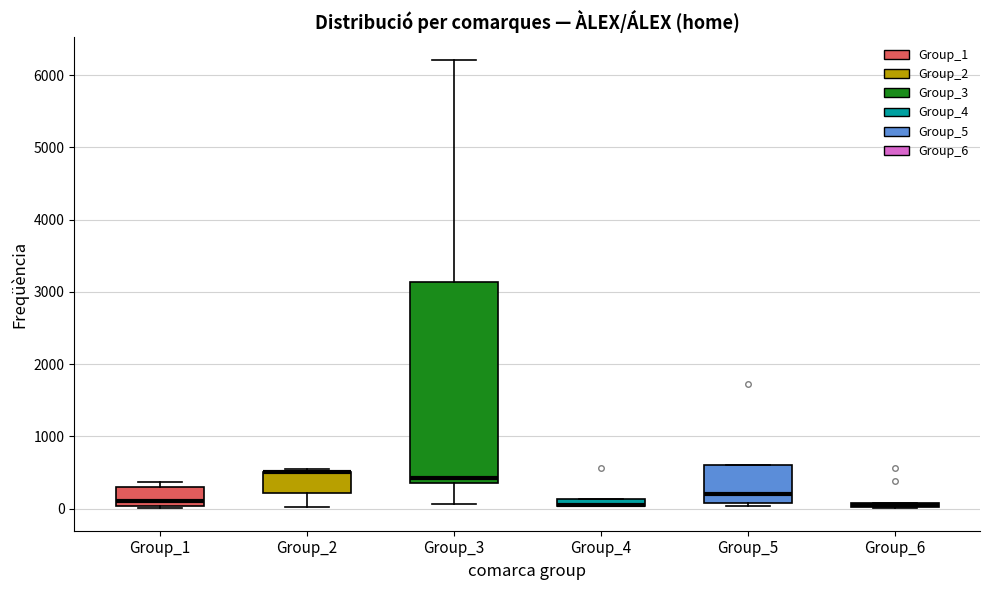

Which box is the tallest, from its lower edge to its upper edge?

Group_3